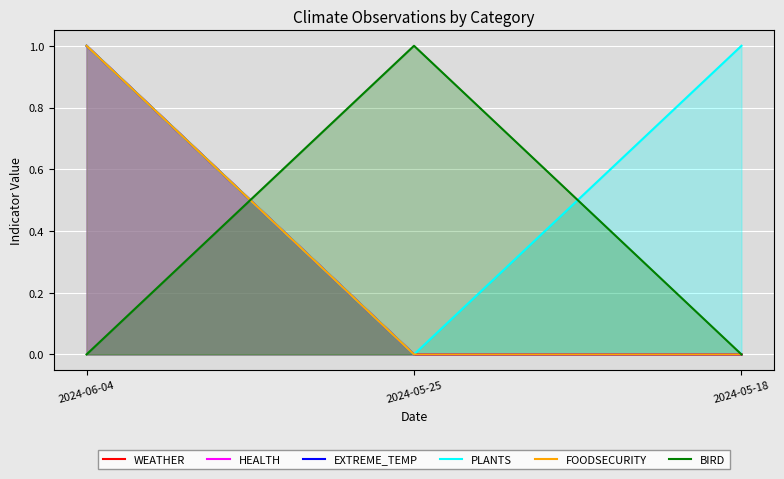

What is the difference between the WEATHER values at 2024-05-18 and 2024-06-04?

1